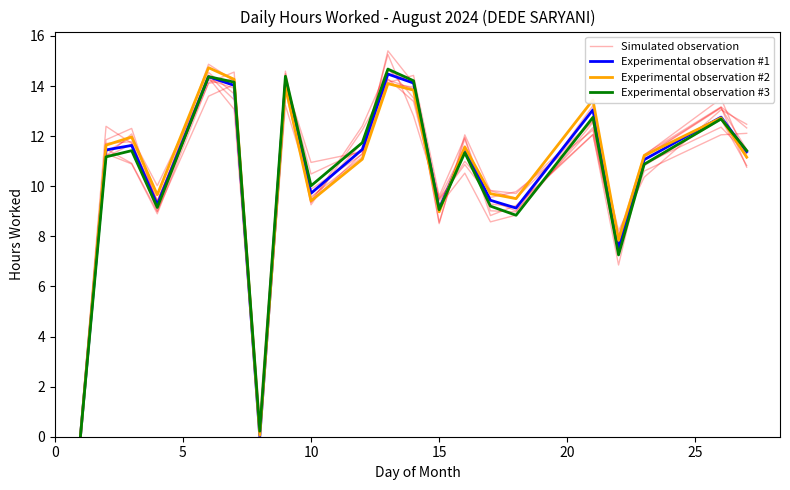

At how many categories does at least one series exceed 8?

18